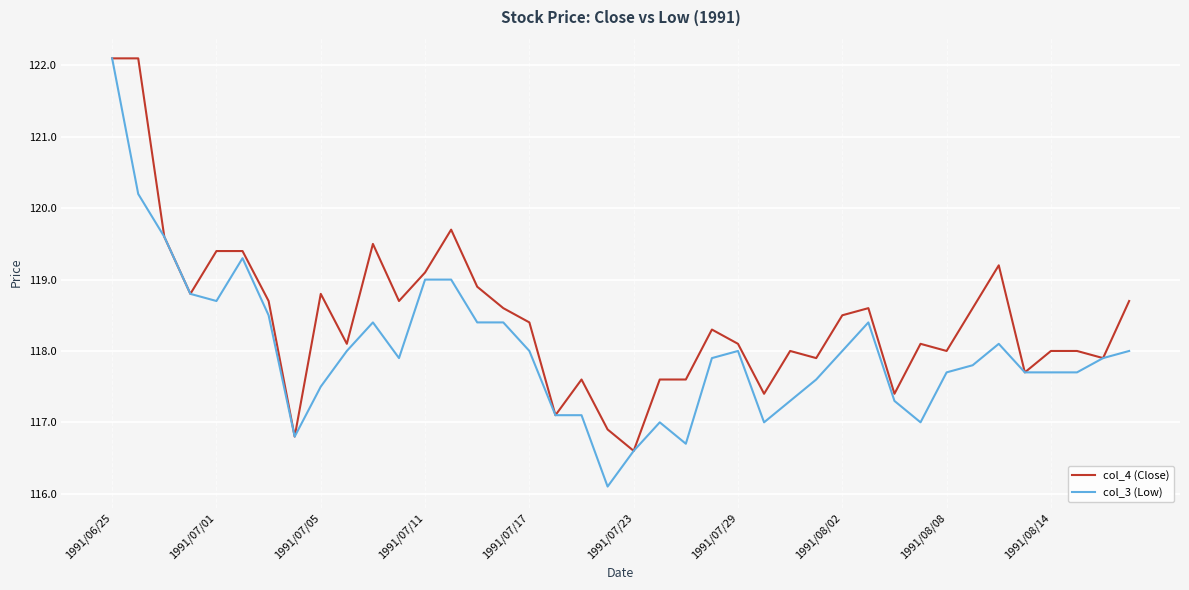

List the series in order of their overall mean, lowest first.

col_3 (Low), col_4 (Close)